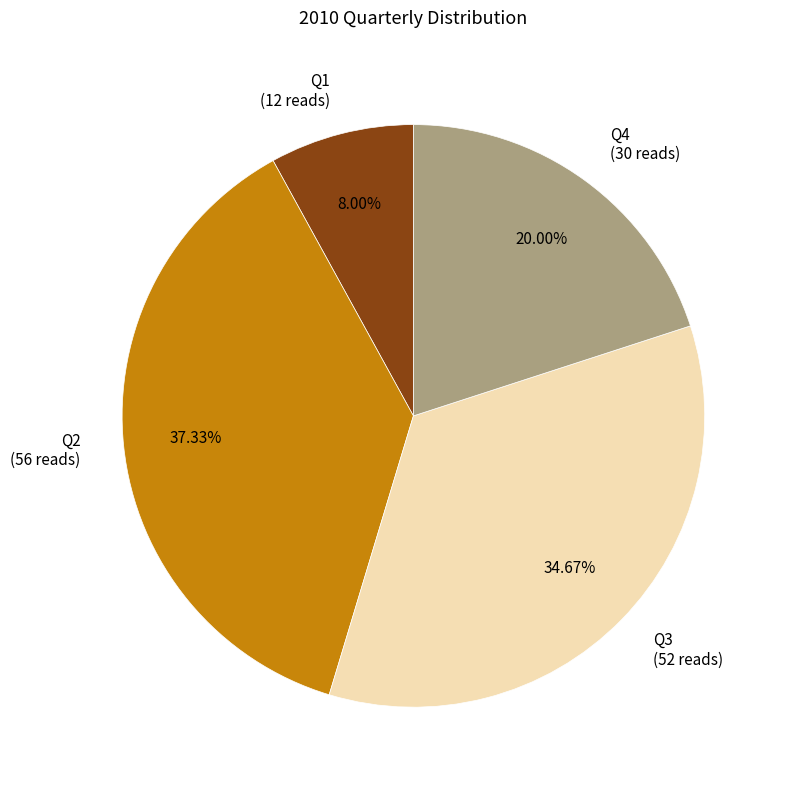

Is Q4 the majority of the pie?

No